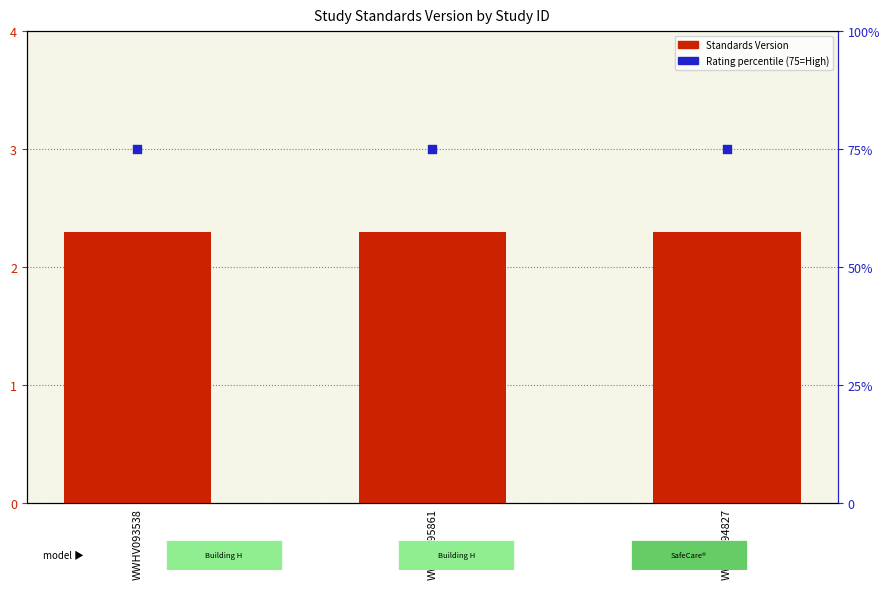

At which category is the sum across all series the highest?

WWHV093538